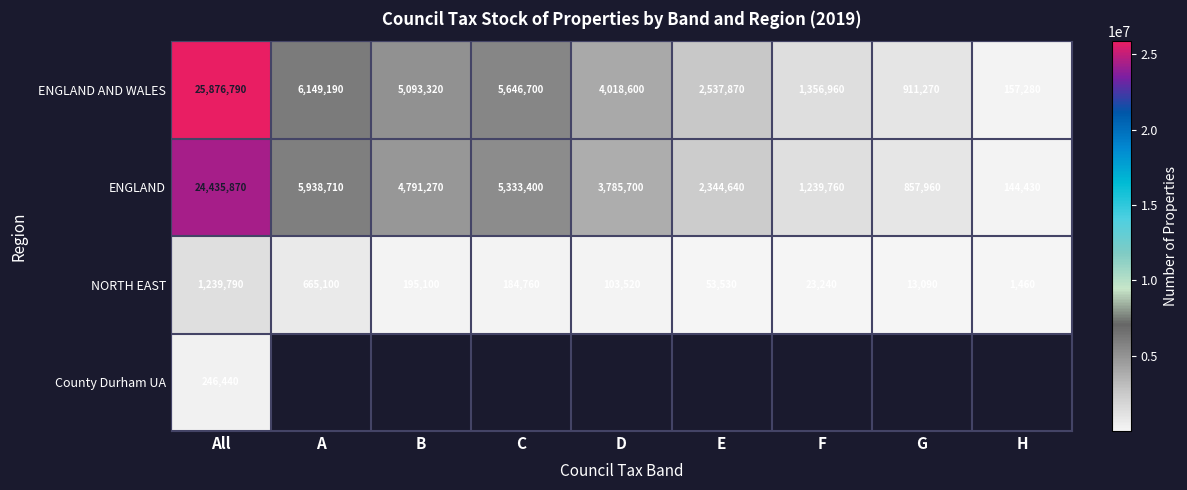

At how many categories does at least one series exceed 17706447?

1